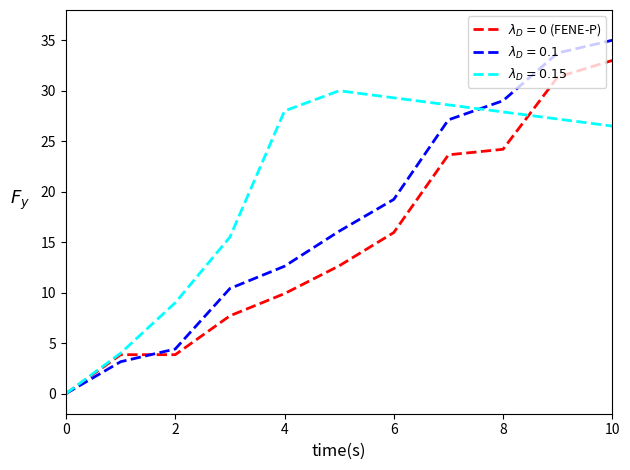

What is the maximum value shown in the chart?

35.0